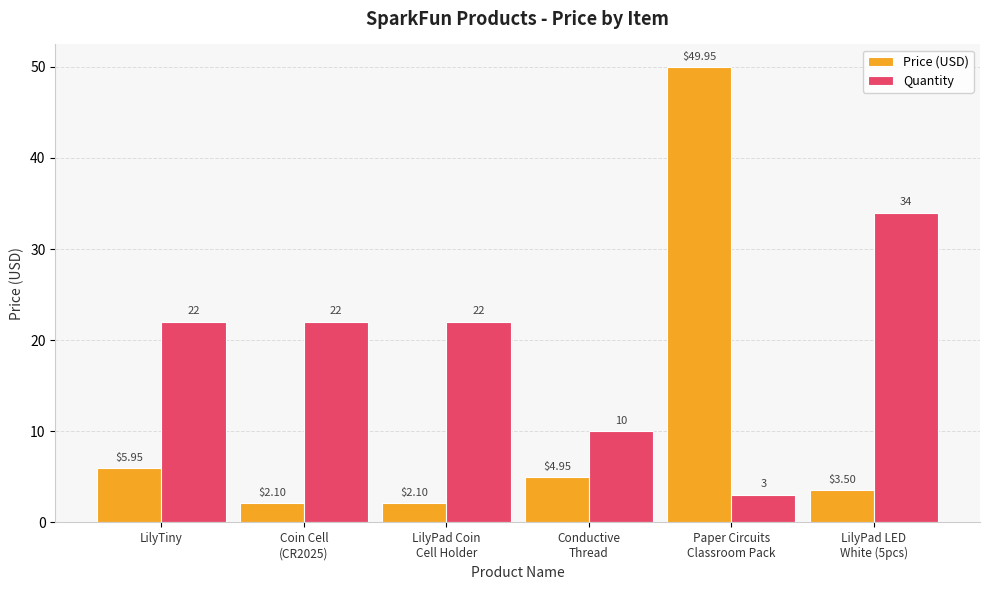

Which series has the largest total across all categories?

Quantity